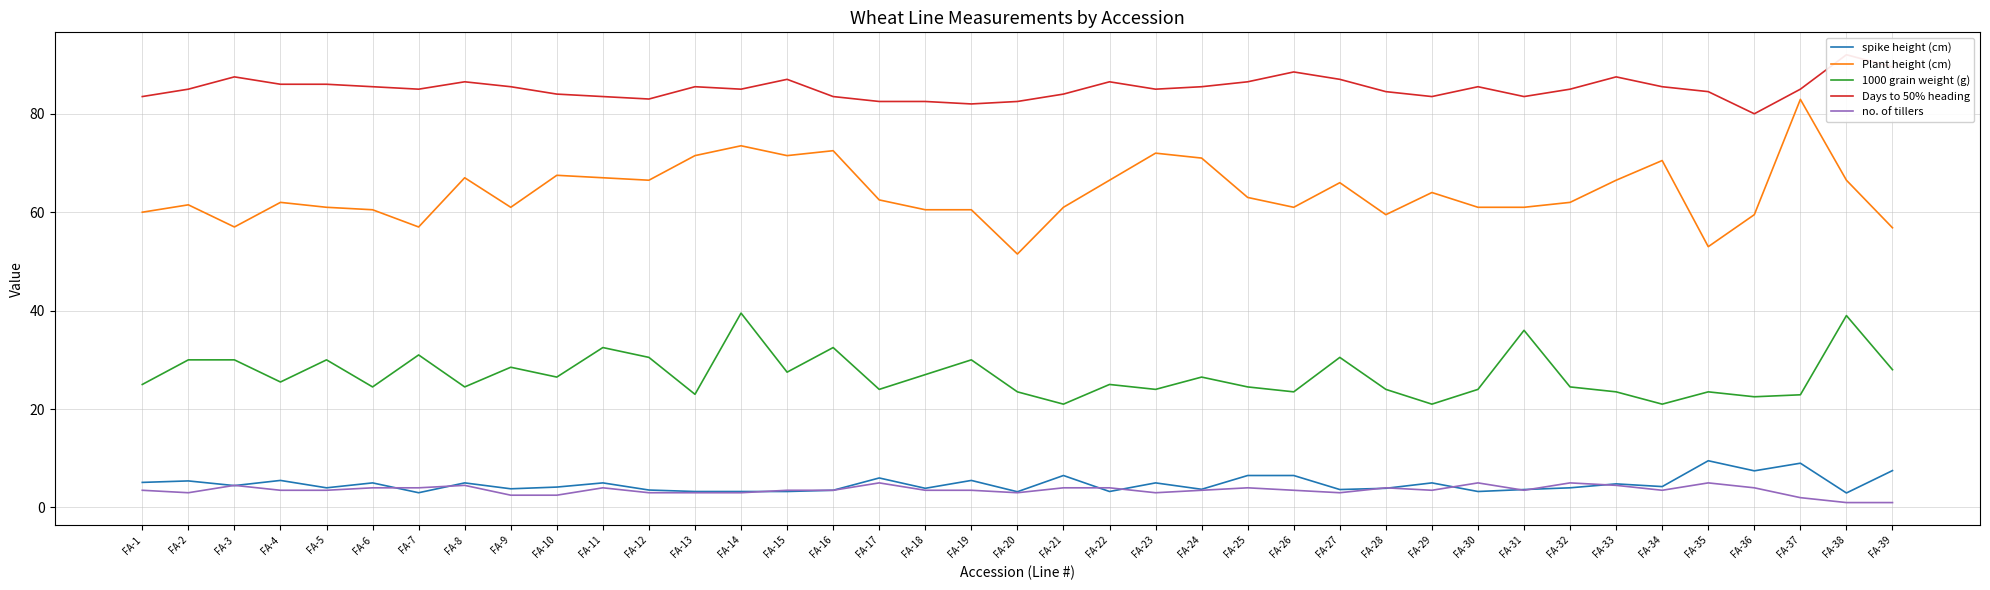

How many interior local valleys does the no. of tillers series have?

7